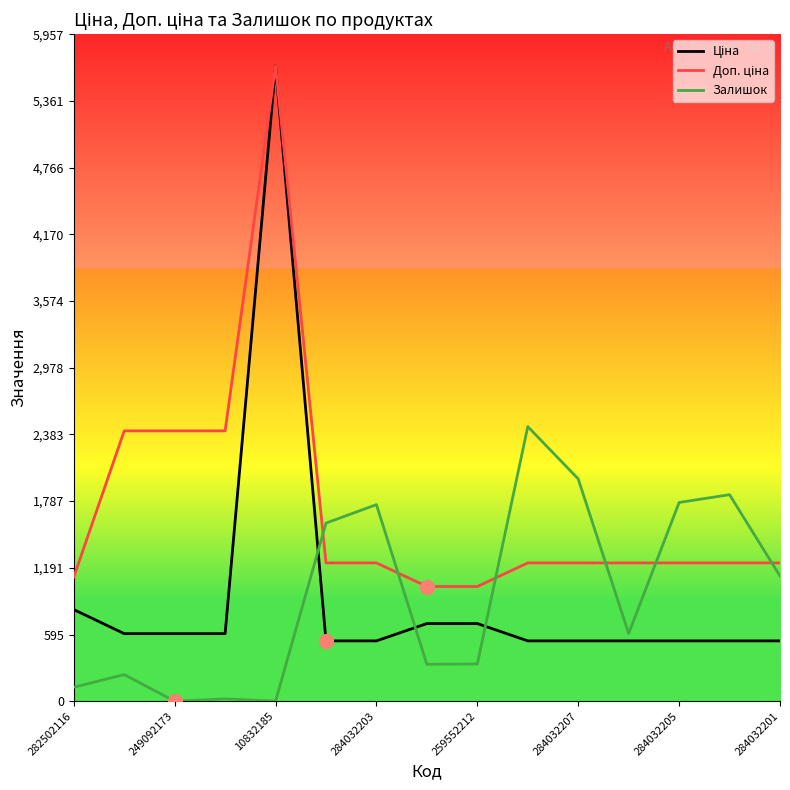

What is the maximum value shown in the chart?

5673.8